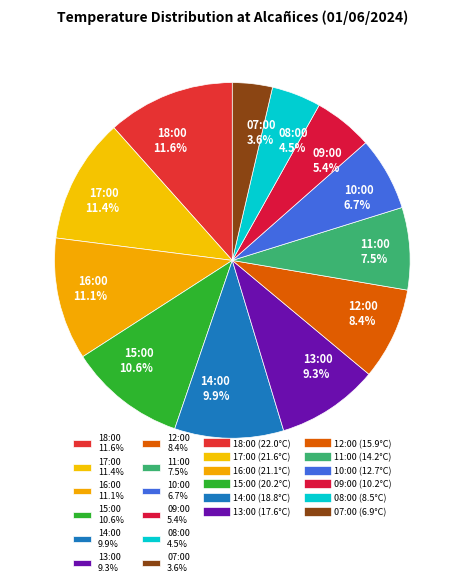

Which slice is the smallest?

07:00